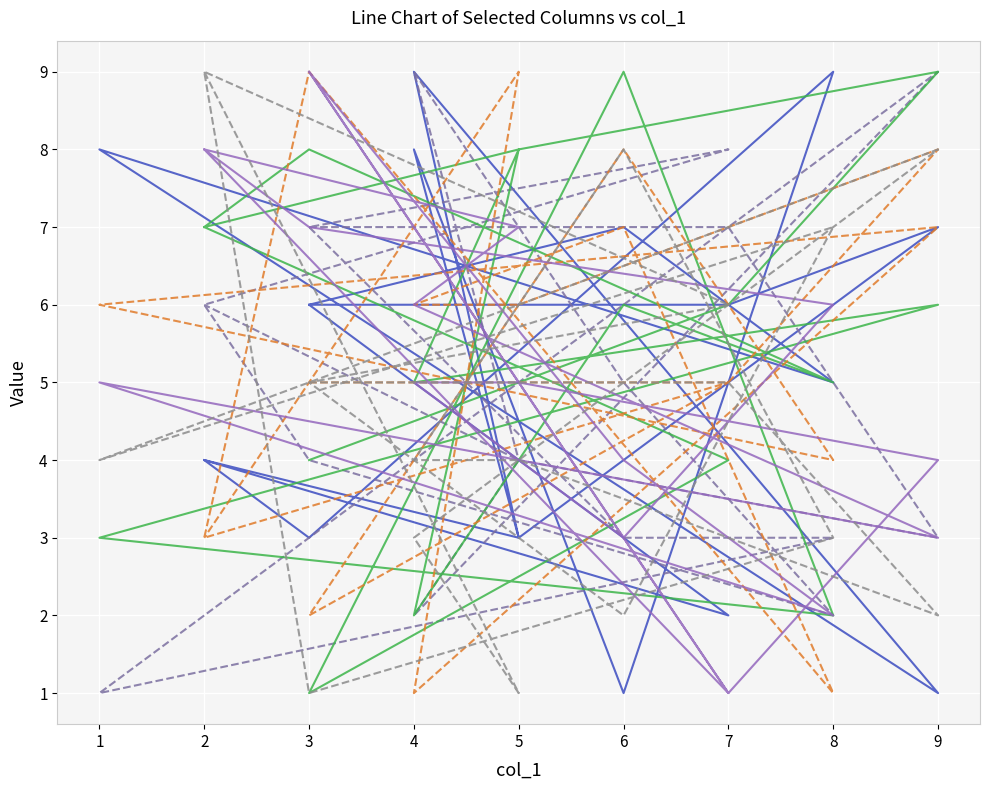

List the series in order of their peak value, highest first.

col_7, col_4, col_5, col_2, col_3, col_6